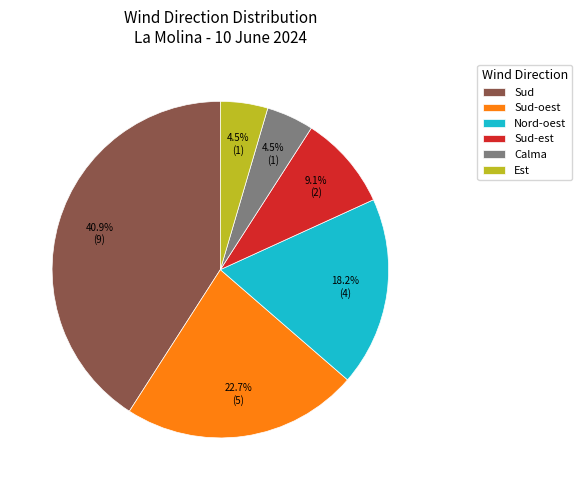

Is Sud the majority of the pie?

No